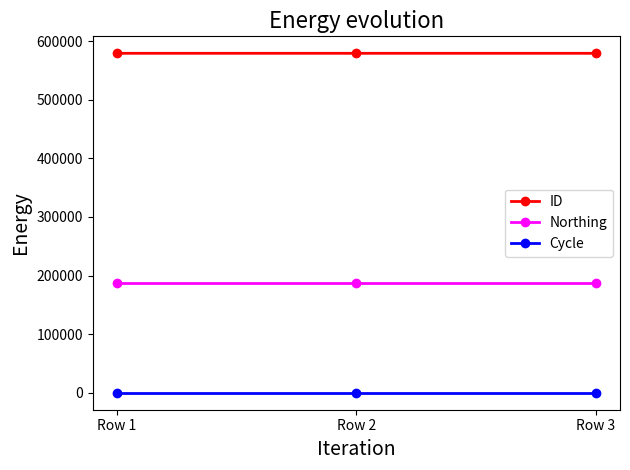

Is the value of Cycle at Row 2 greater than the value of Northing at Row 1?

No